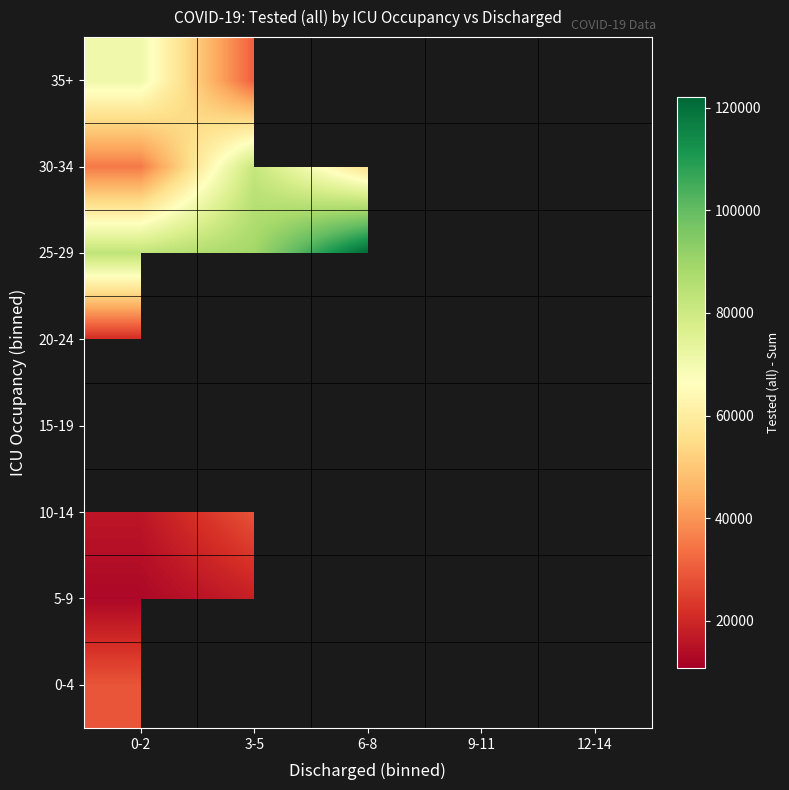

List the labels in order of 10-14 value, smallest first.

0-2, 3-5, 6-8, 9-11, 12-14